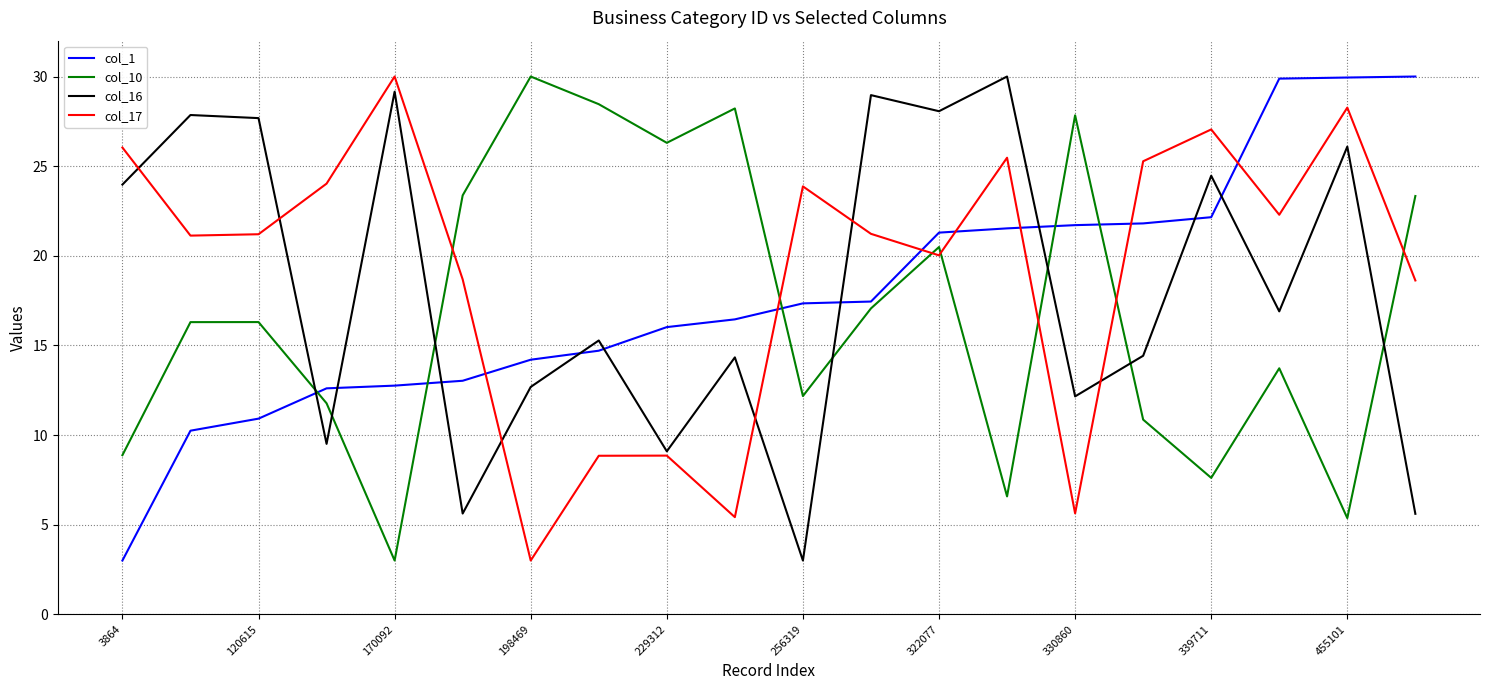

True or false: col_17 and col_10 intersect in this chart.

True